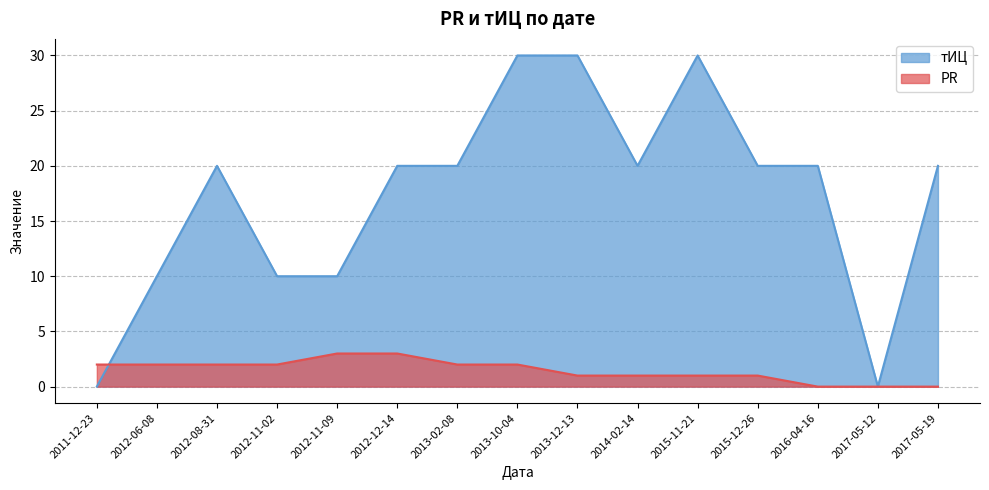

What is the sum of the тИЦ values at 2015-11-21 and 2013-10-04?

60